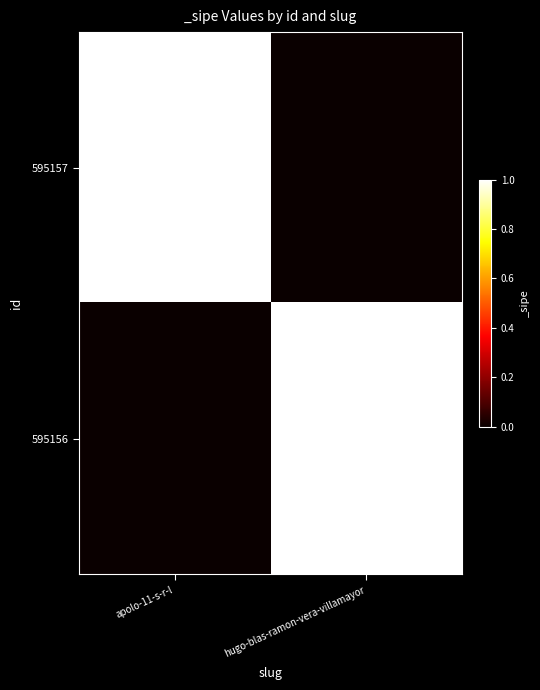

List the series in order of their peak value, lowest first.

595157, 595156